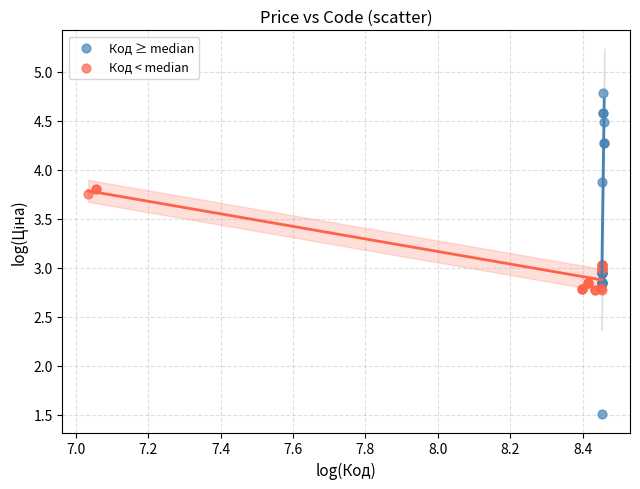

Which series reaches the maximum Y coordinate?

Код ≥ median